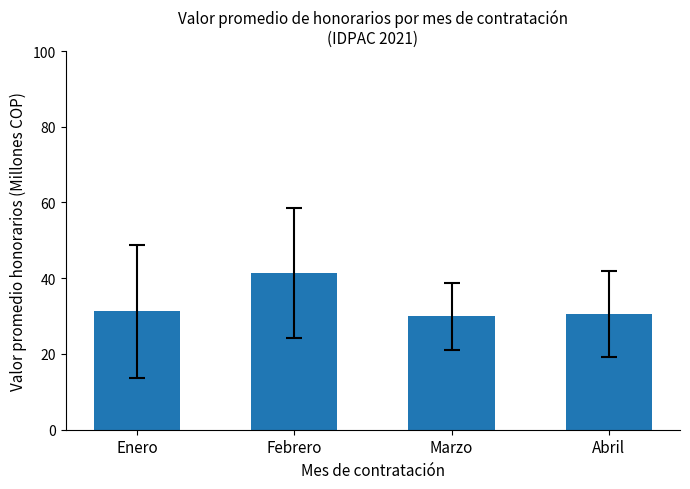

How many values exceed 31?

2